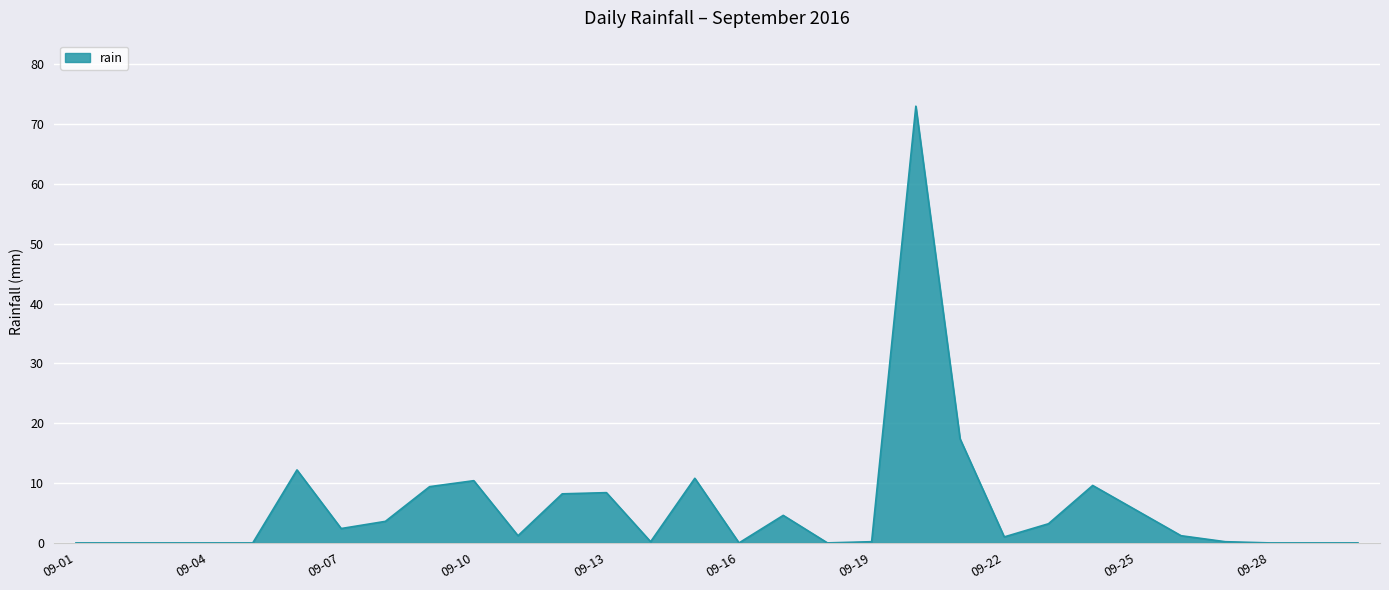

What is the difference between the maximum and minimum values?

73.0